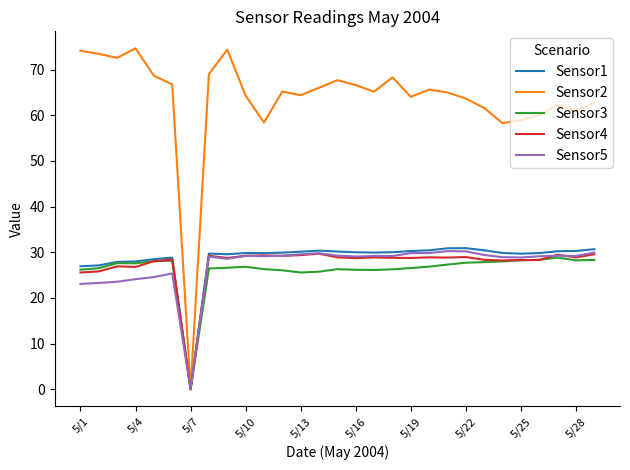

What is the average value of the Sensor1 series?

28.6